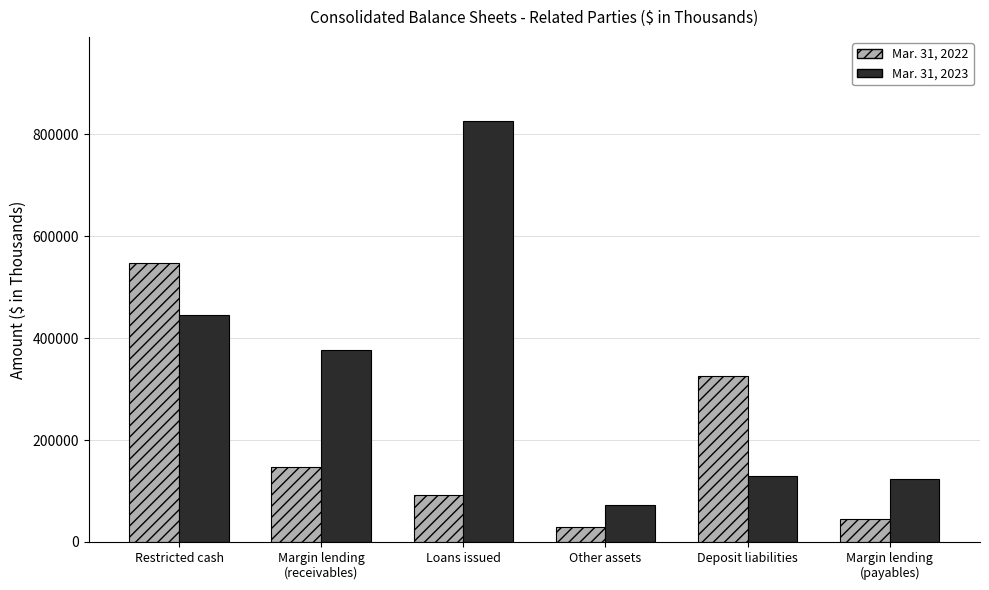

List the labels in order of Mar. 31, 2022 value, largest first.

Restricted cash, Deposit liabilities, Margin lending
(receivables), Loans issued, Margin lending
(payables), Other assets